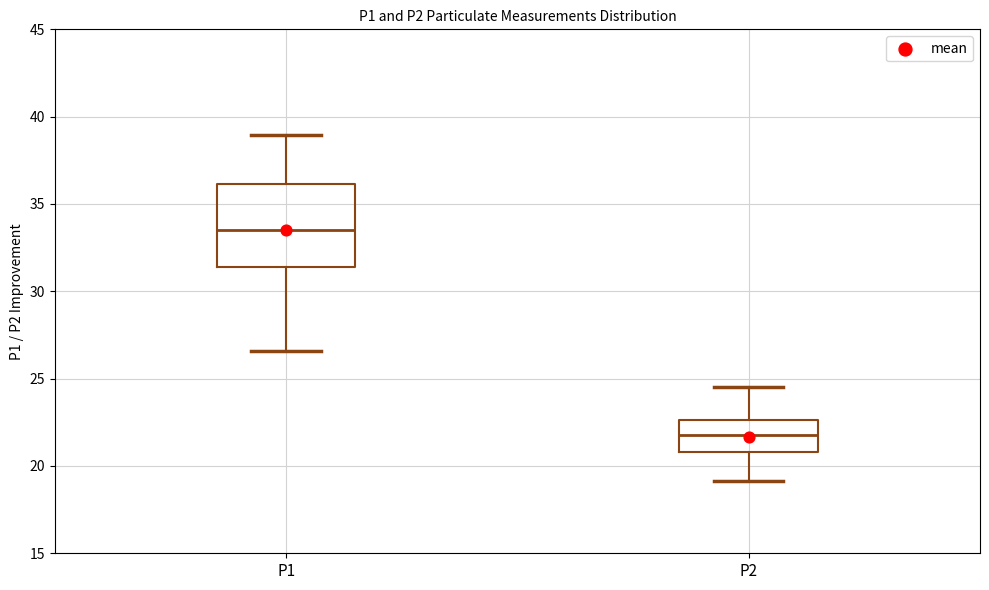

Comparing the boxes themselves (not the whiskers), which one is the tallest?

P1